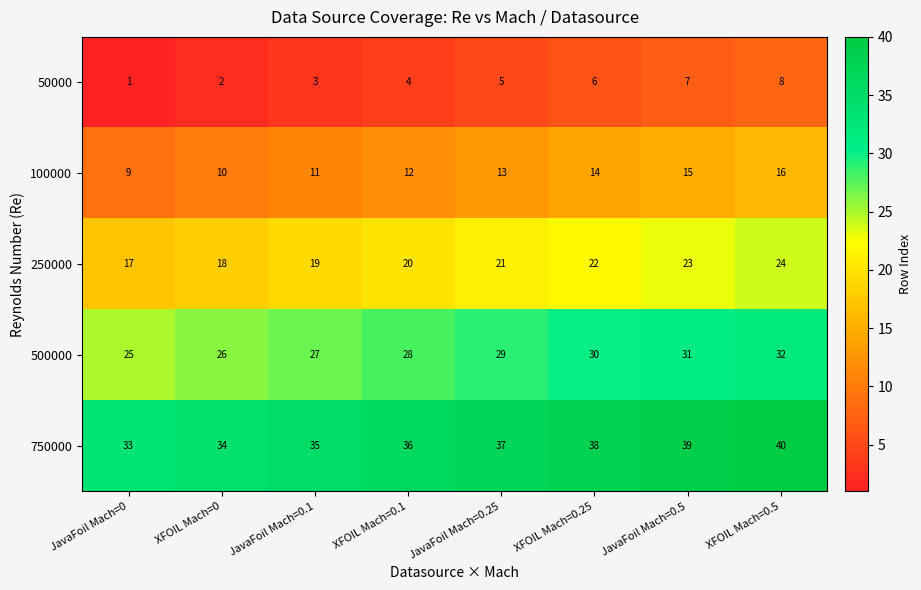

Is it true that 50000 equals 2 at JavaFoil Mach=0?

False